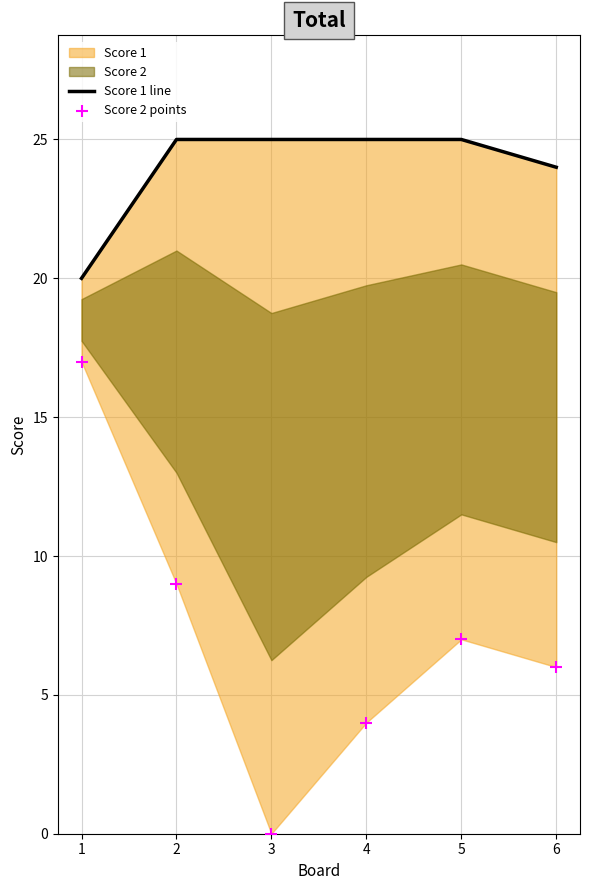

Which series reaches the maximum Y coordinate?

Score 1 line